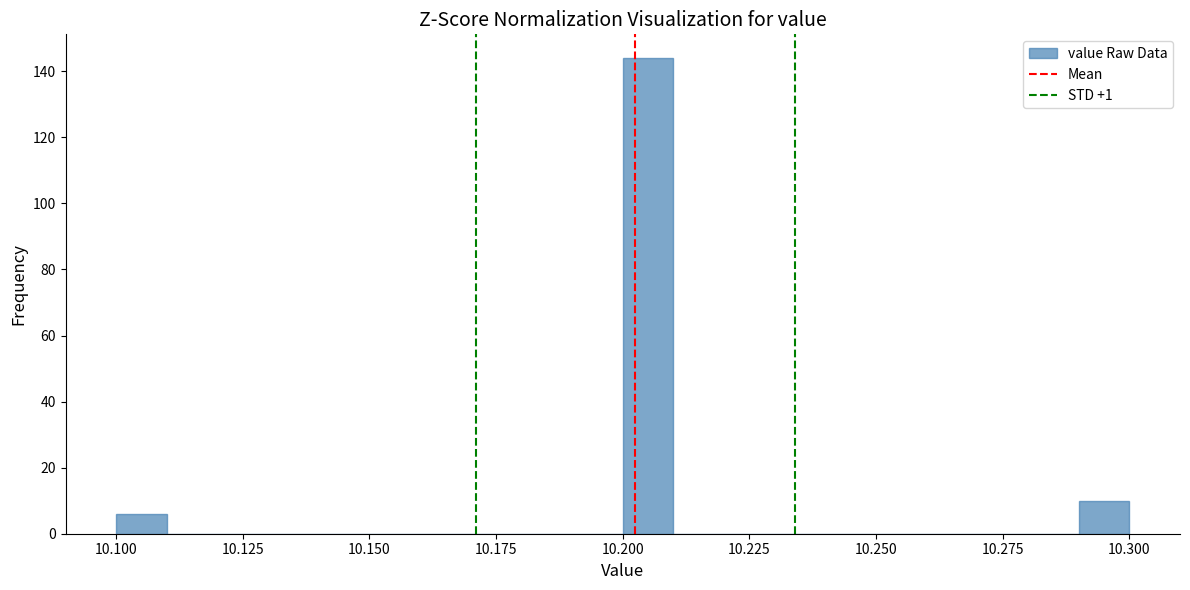

Read against the x-axis, roughly where is the centre of the tallest bar?

10.205